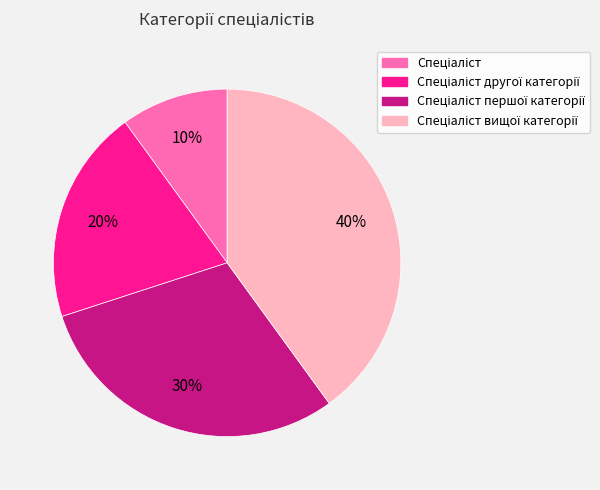

To the nearest percent, what is the difference between the largest and smallest slice percentages?

30%